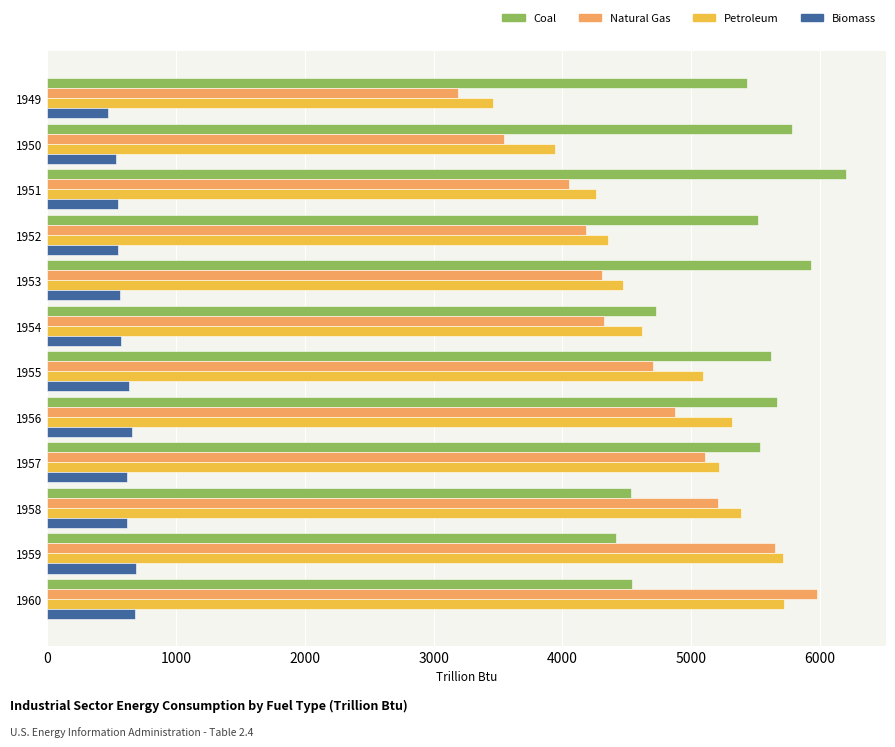

Rank the series at 1955 from lowest to highest value.

Biomass, Natural Gas, Petroleum, Coal